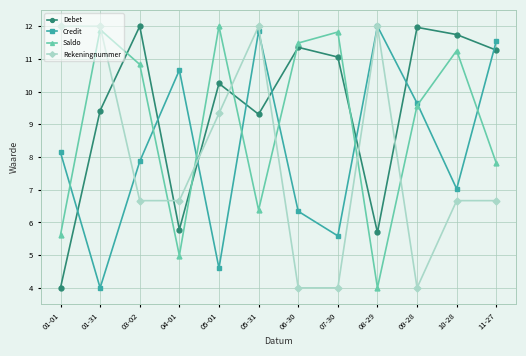

Which series changed the most between 03-02 and 07-30?

Rekeningnummer